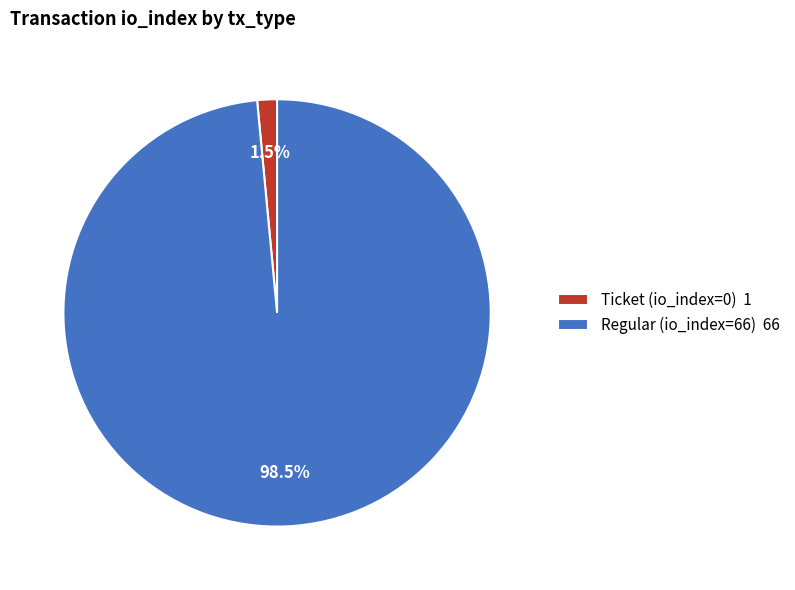

Which category has the smallest portion of the pie?

Ticket (io_index=0)